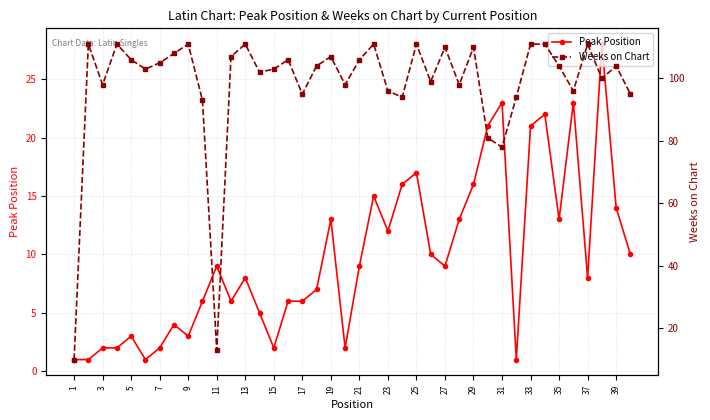

True or false: Peak Position and Weeks on Chart cross at least once.

False